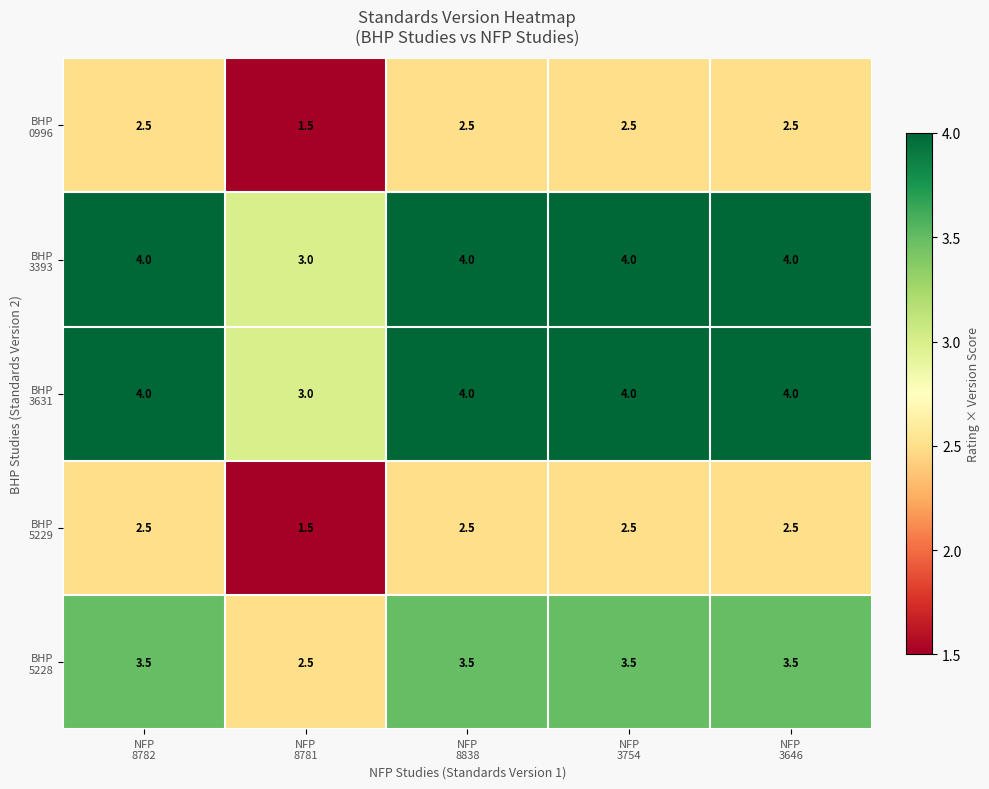

What is the total value across all series at NFP
8782?

16.5